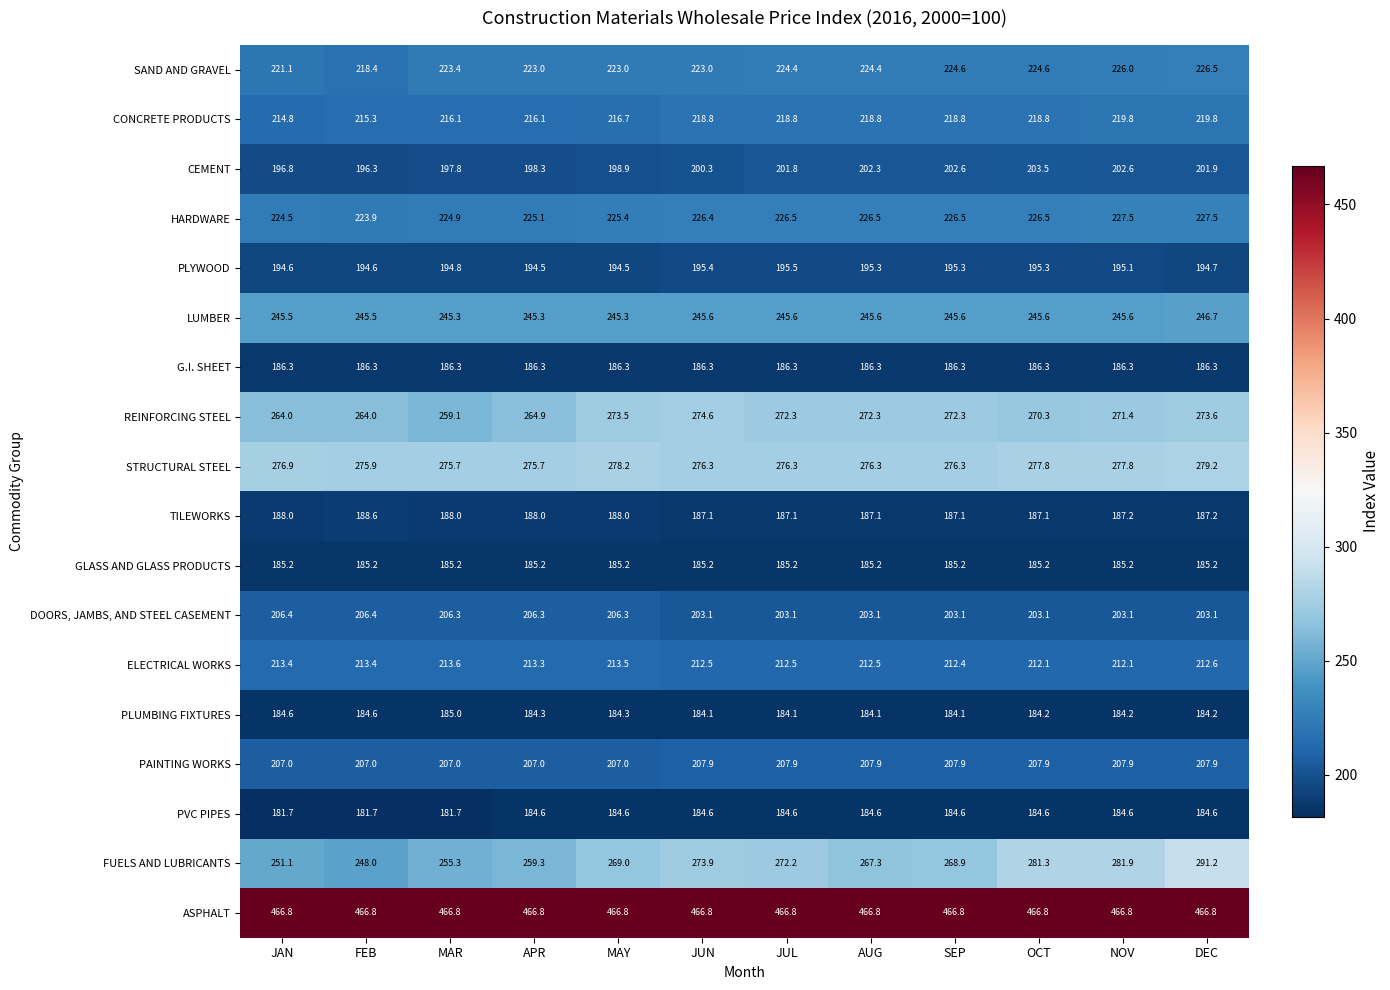

What is the difference between the DOORS, JAMBS, AND STEEL CASEMENT values at JUN and APR?

3.2